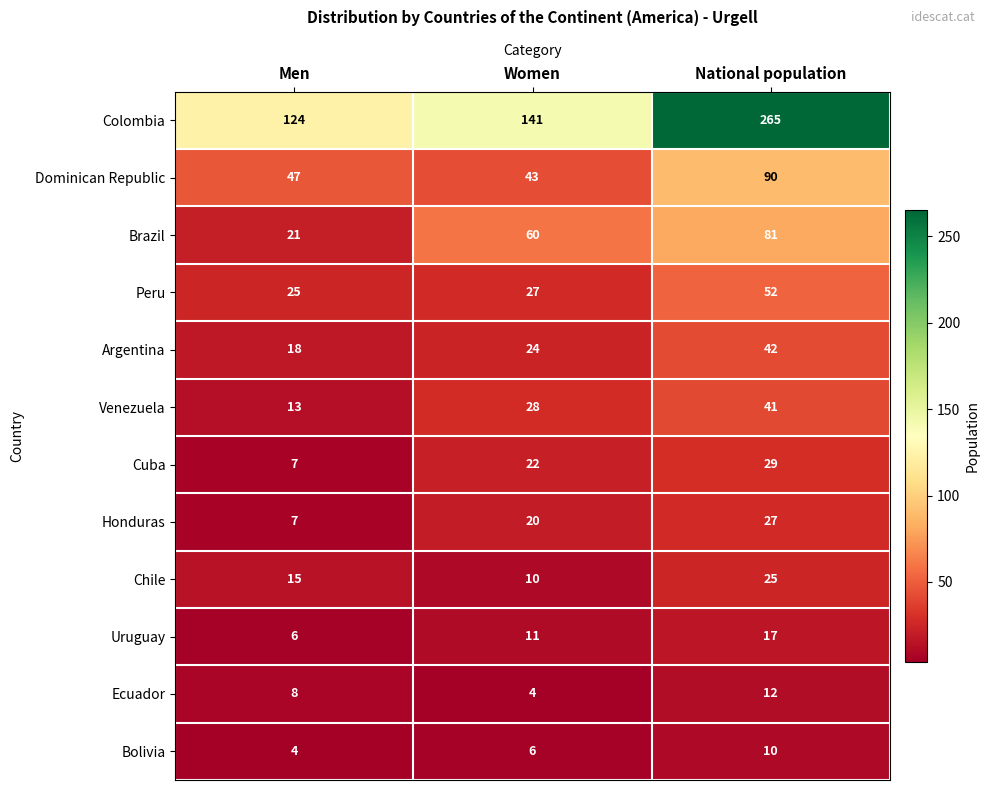

Rank the series at Women from highest to lowest value.

Colombia, Brazil, Dominican Republic, Venezuela, Peru, Argentina, Cuba, Honduras, Uruguay, Chile, Bolivia, Ecuador